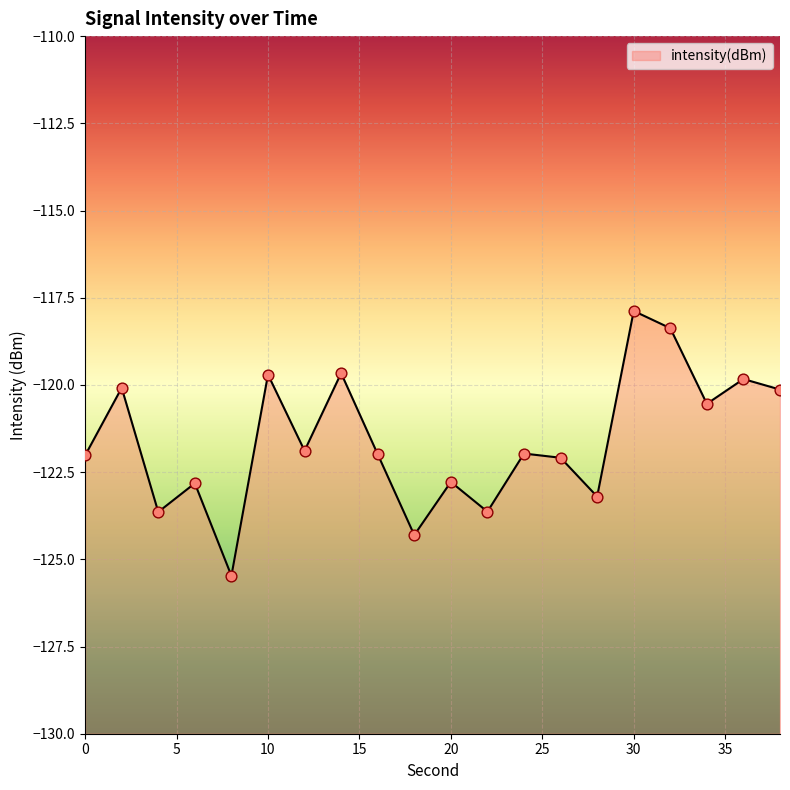

Between 16 and 2, which is larger?

2